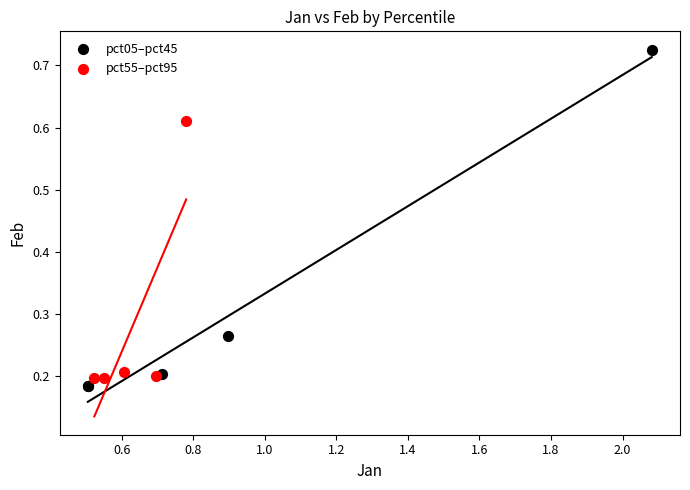

Which series has the widest spread of Y values?

pct05–pct45